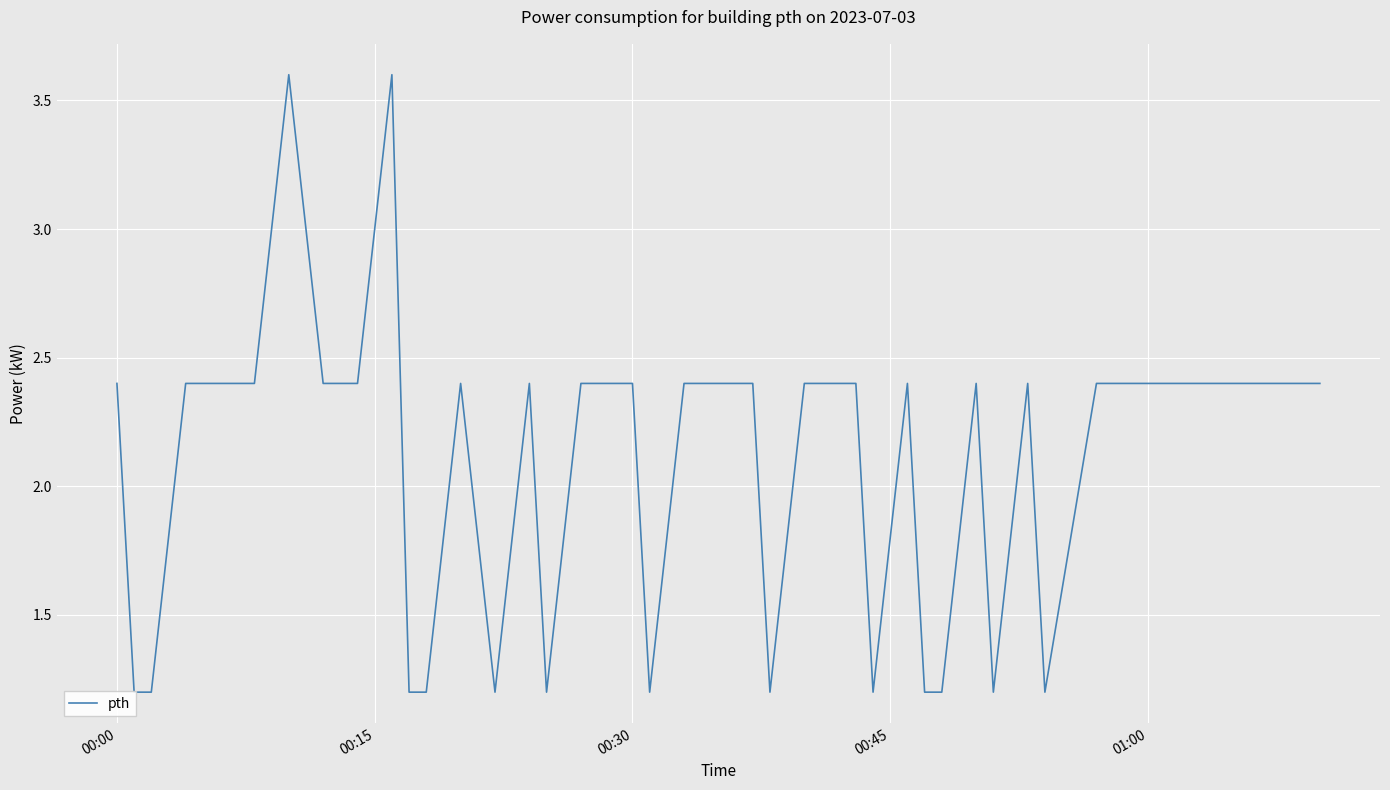

Is this an area chart (filled region under the line)?

No